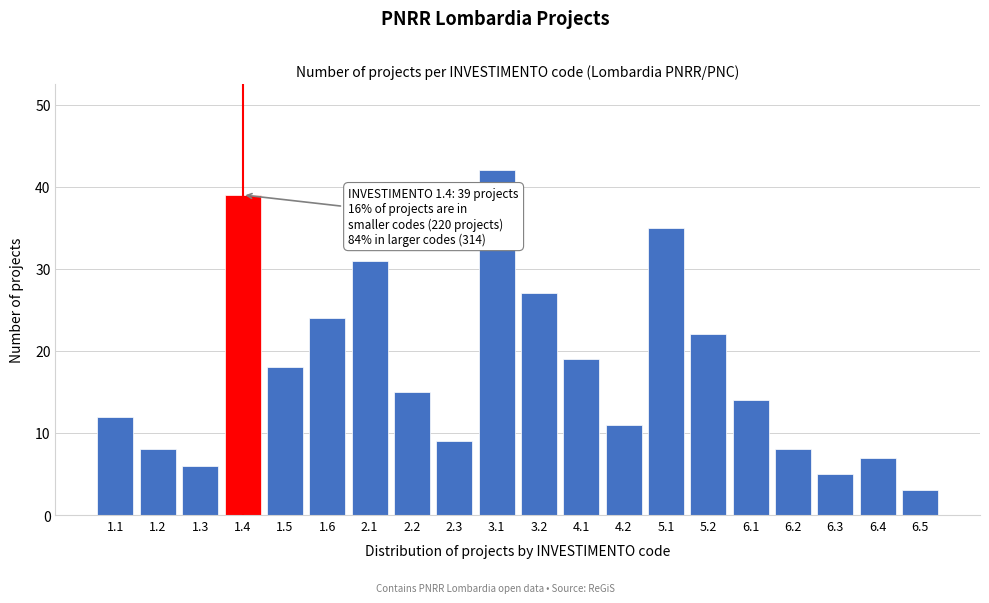

Reading right to left, list all the values displayed in this chart.

3	7	5	8	14	22	35	11	19	27	42	9	15	31	24	18	39	6	8	12